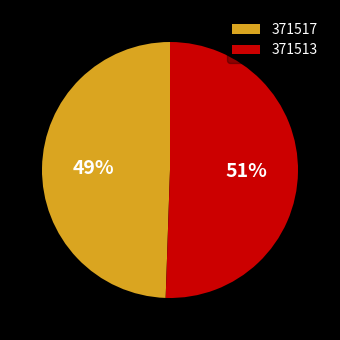

Which category accounts for the majority?

371513